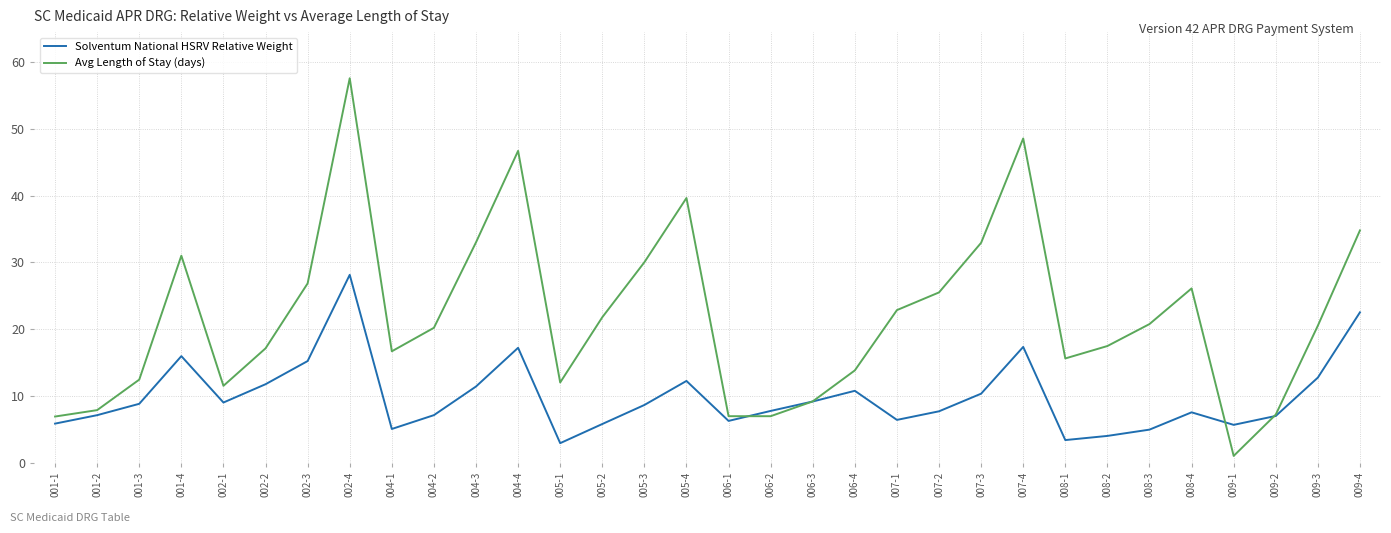

What is the average value of the Avg Length of Stay (days) series?

21.9